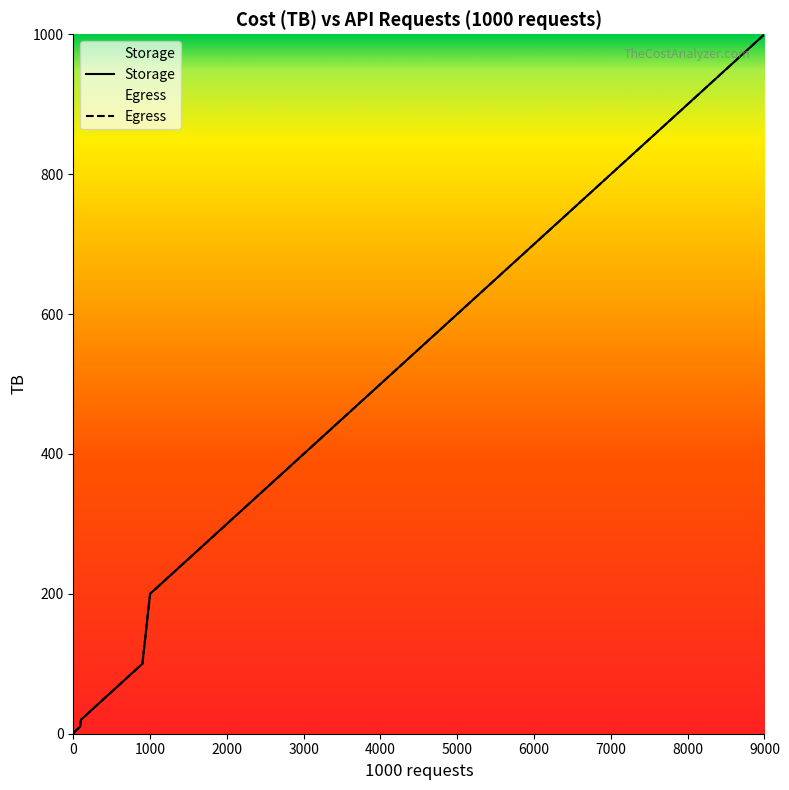

Reading right to left, what are all the values shown in this chart?

Storage: 1000.0	900.0	800.0	700.0	600.0	500.0	400.0	300.0	200.0	100.0	90.0	80.0	70.0	60.0	50.0	40.0	30.0	20.0	10.0	9.0	8.0	7.0	6.0	5.0	4.0	3.0	2.0	1.0	0.9	0.8	0.7	0.6	0.5	0.4	0.3	0.2	0.1
Egress: 1000.0	900.0	800.0	700.0	600.0	500.0	400.0	300.0	200.0	100.0	90.0	80.0	70.0	60.0	50.0	40.0	30.0	20.0	10.0	9.0	8.0	7.0	6.0	5.0	4.0	3.0	2.0	1.0	0.9	0.8	0.7	0.6	0.5	0.4	0.3	0.2	0.1